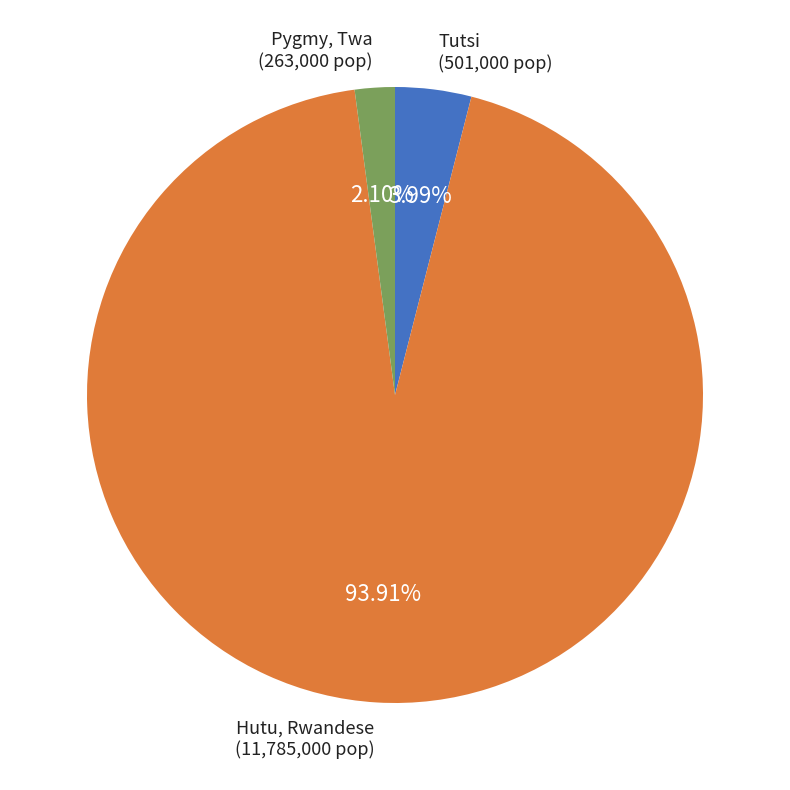

How many segments does this pie chart have?

3